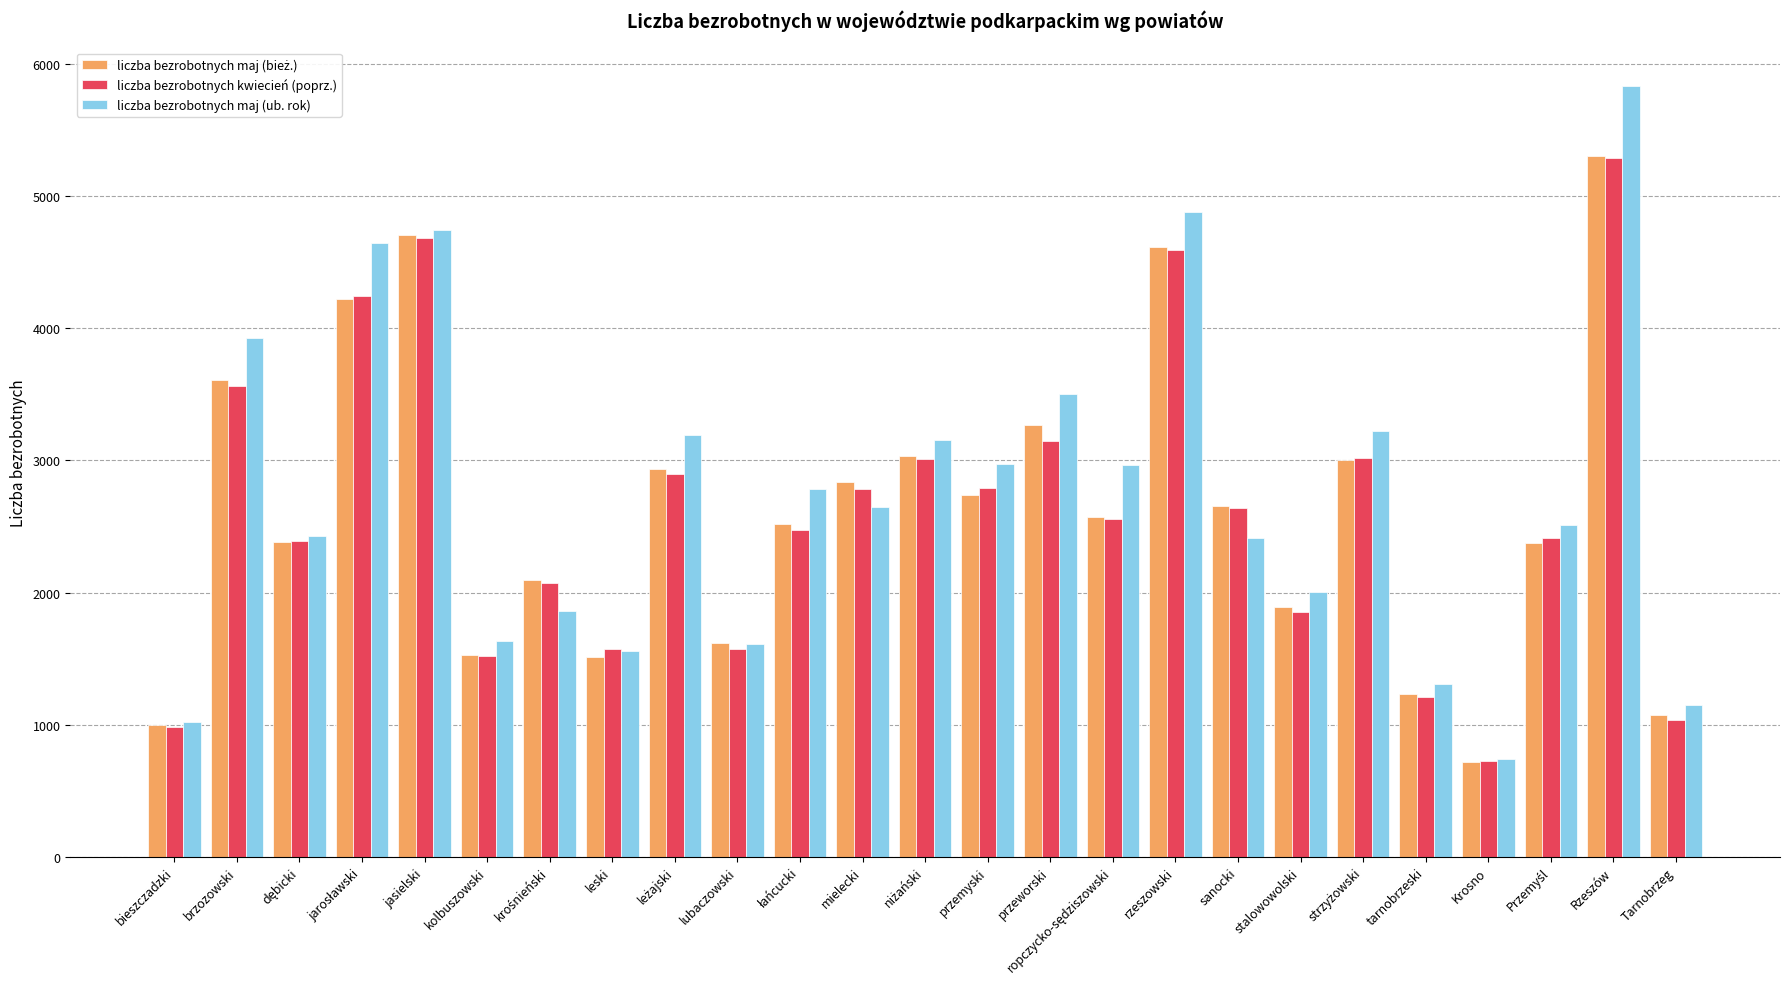

At which label does liczba bezrobotnych maj (ub. rok) first exceed 2646?

brzozowski